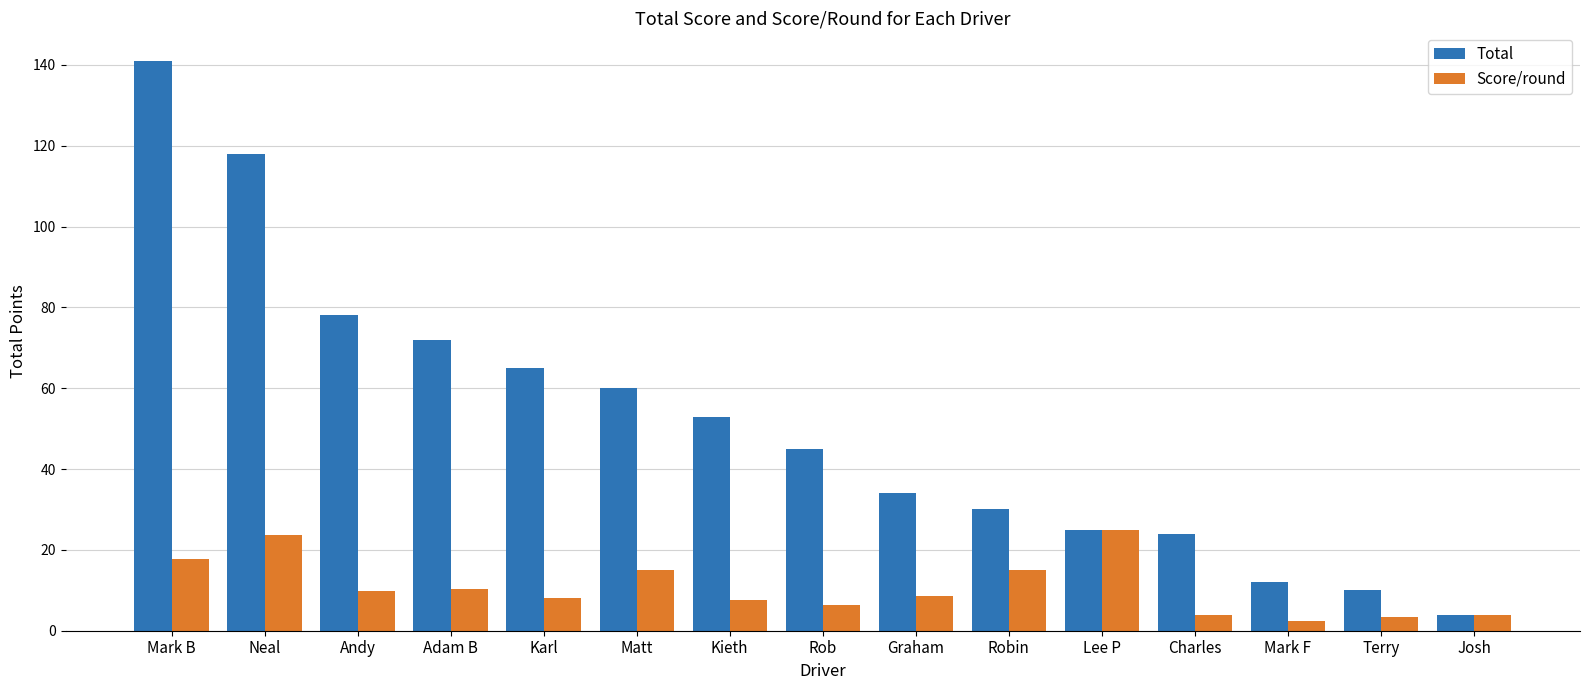

Is it true that Total equals 65.0 at Karl?

True